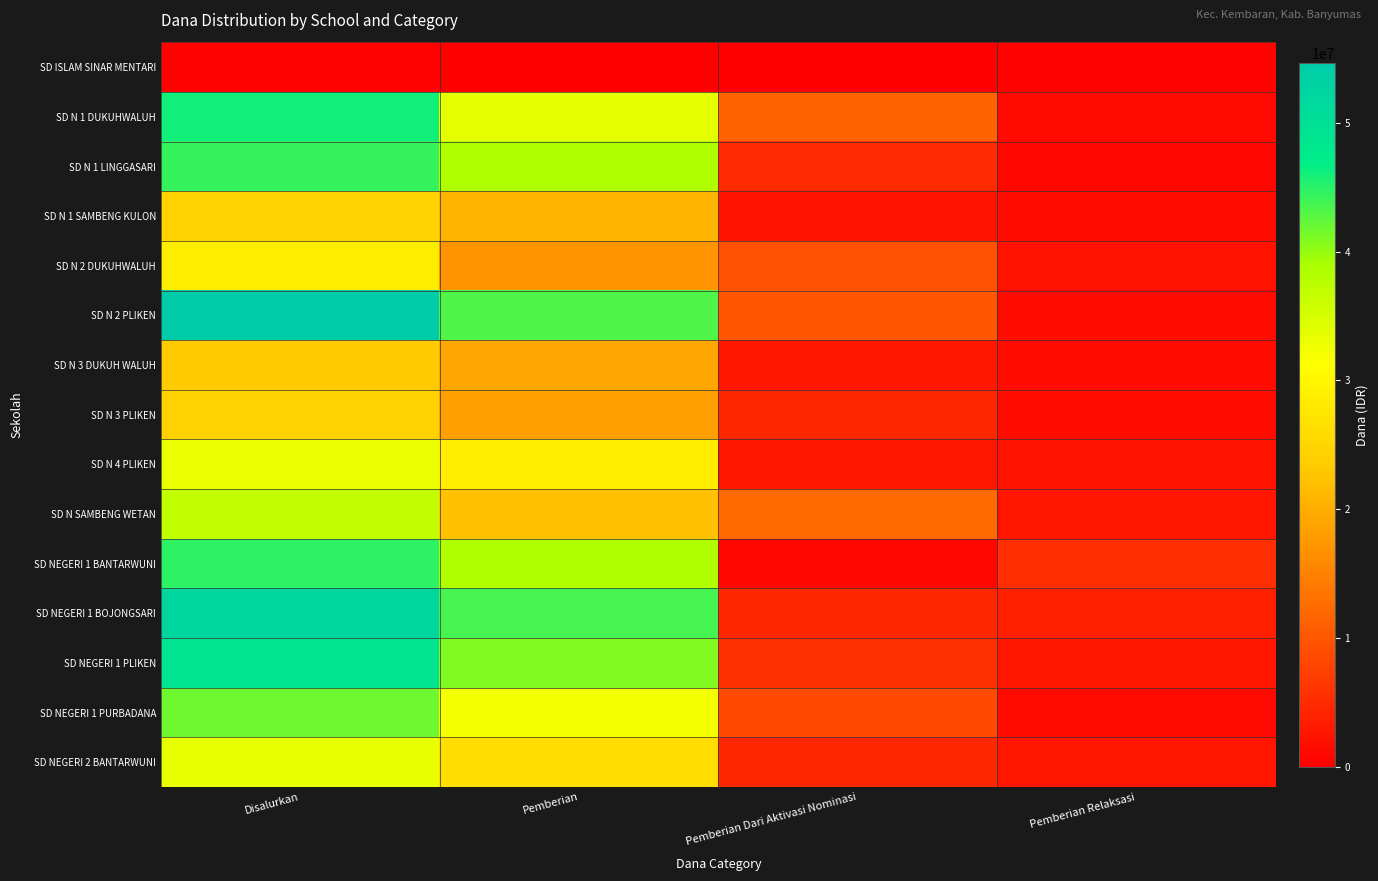

Which label corresponds to the smallest value in the chart?

Pemberian